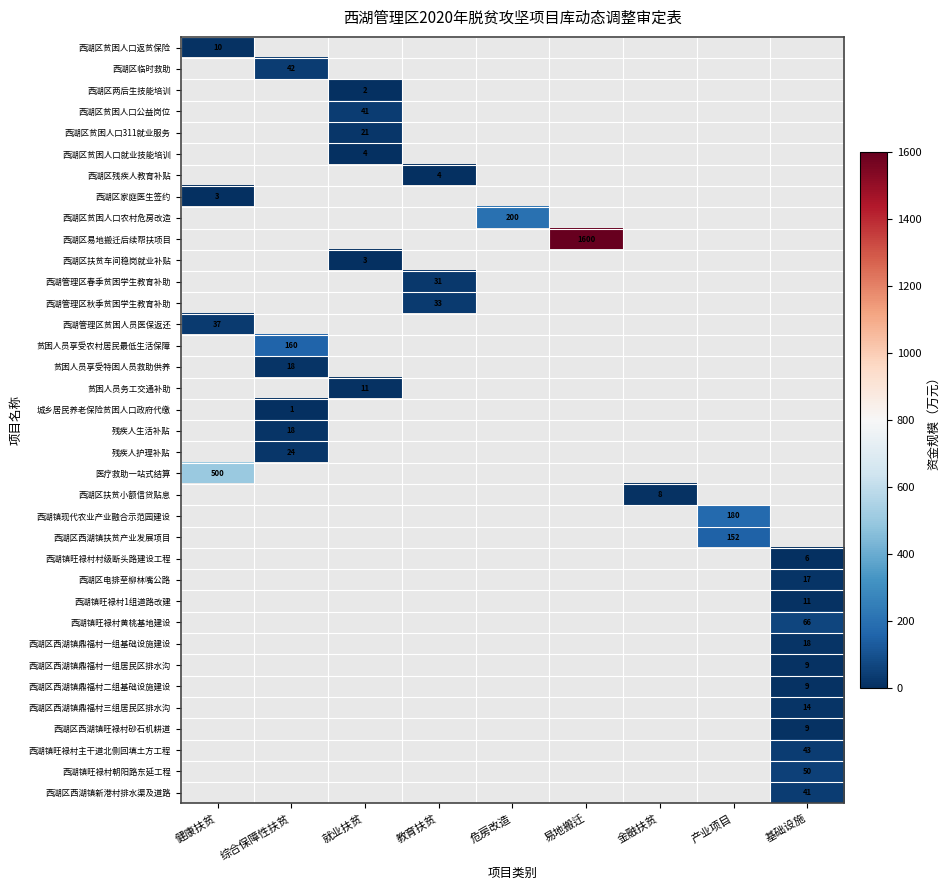

True or false: 西湖区贫困人口就业技能培训 has a value of 4 at 就业扶贫.

True